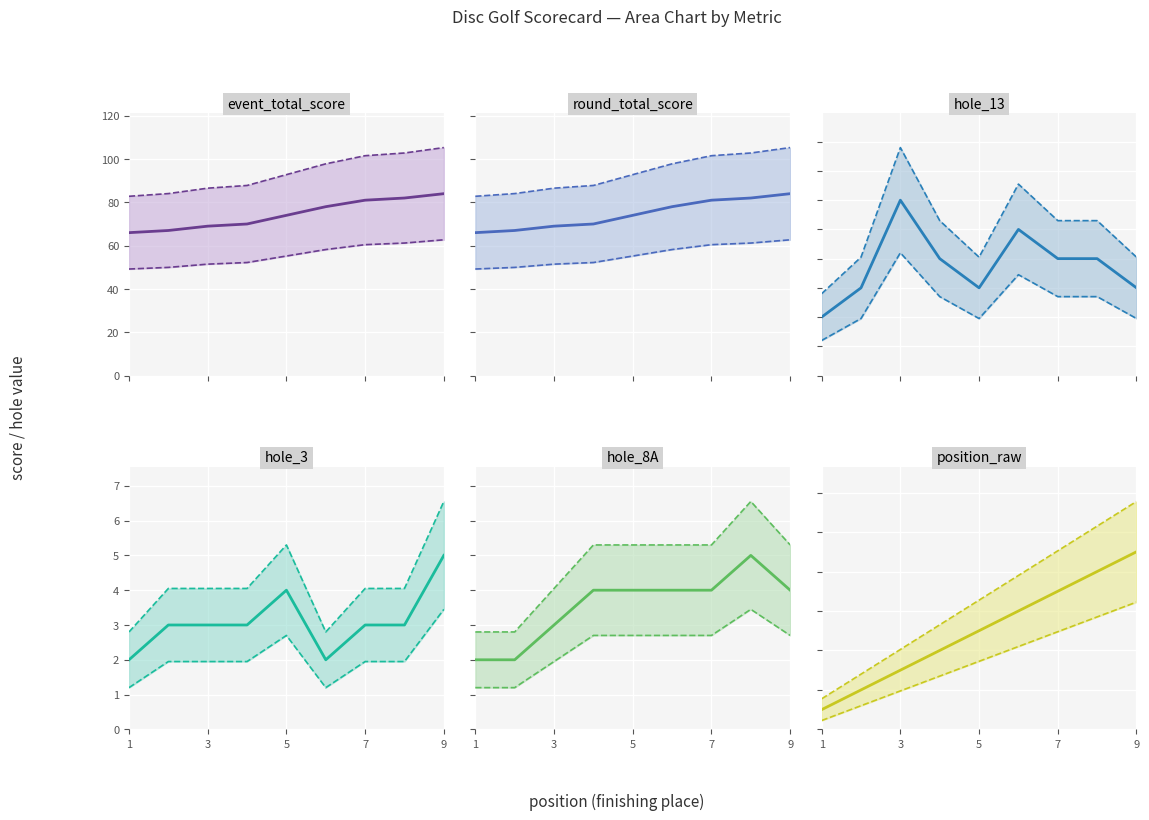

What is the spread (max minus min) of values at 8?

79.3